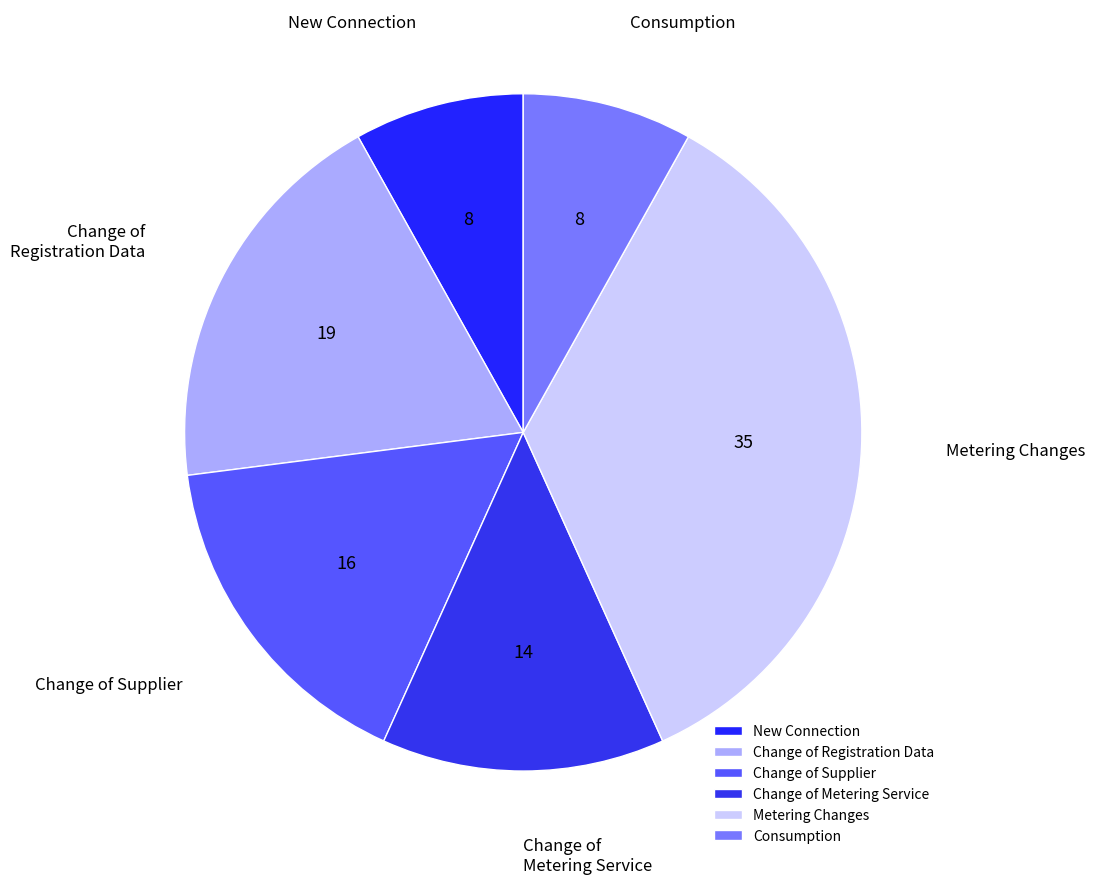

How many slices are in this pie chart?

6